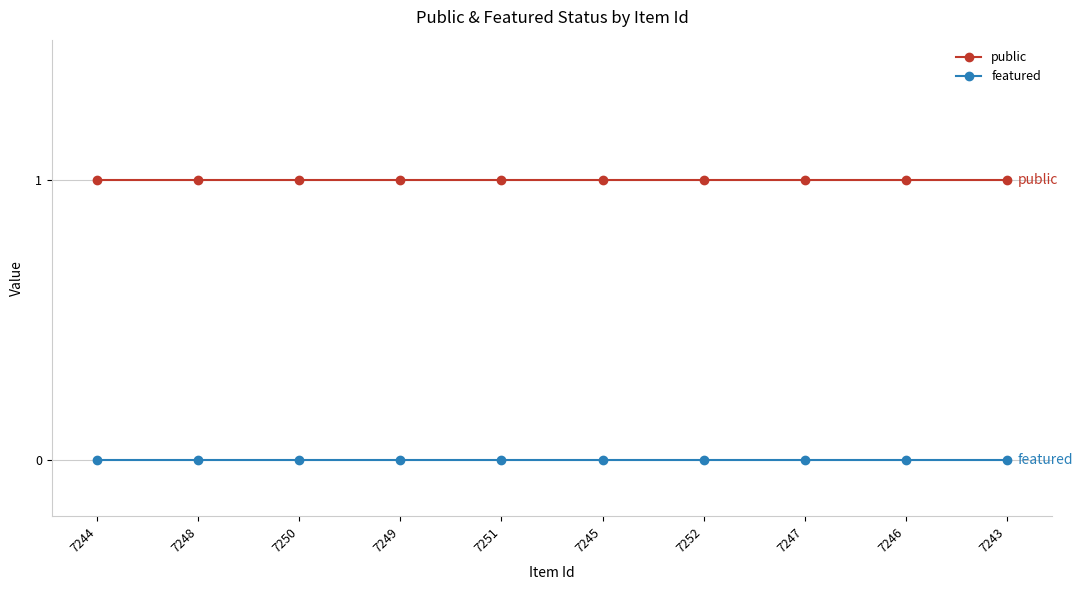

True or false: featured and public intersect in this chart.

False